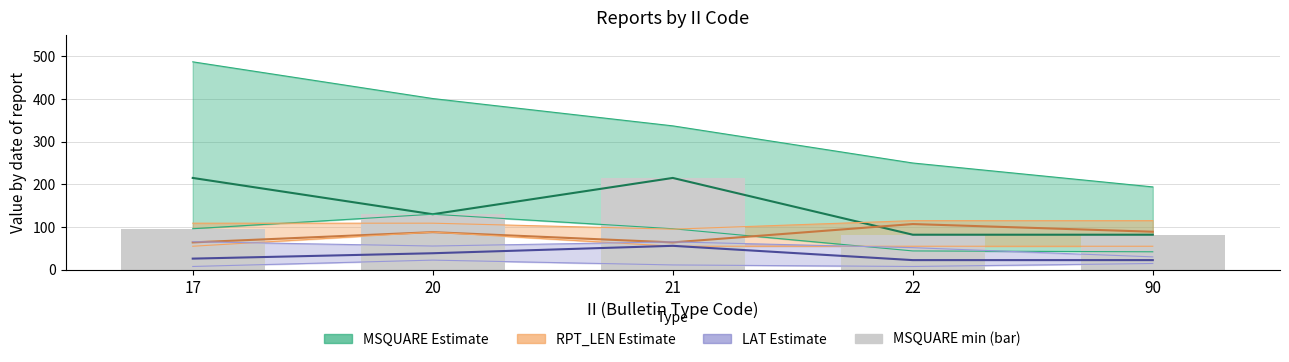

List the series in order of their peak value, lowest first.

LAT mean, RPT_LEN mean, MSQUARE mean, MSQUARE_min